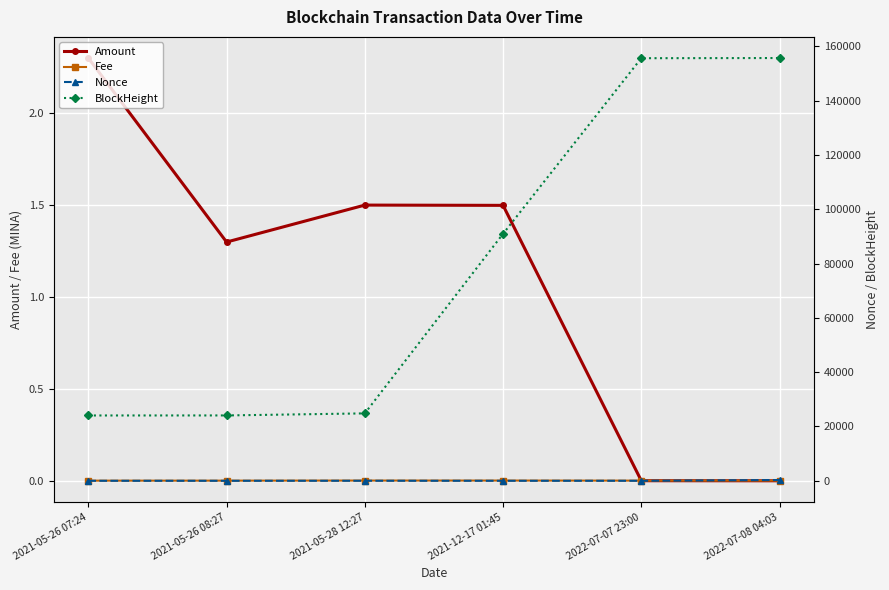

Between 2022-07-07 23:00 and 2021-05-26 07:24, which is larger?

2021-05-26 07:24